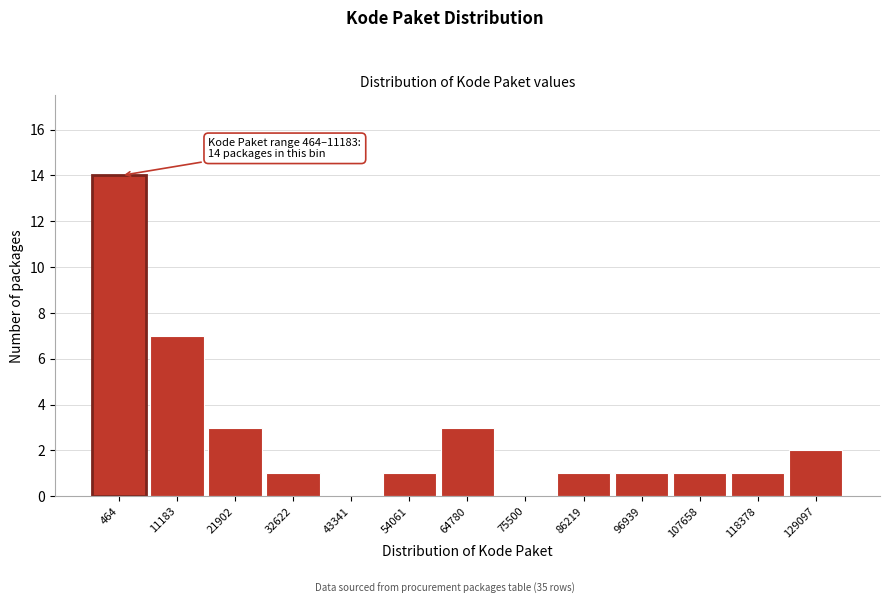

Reading left to right, what are all the values shown in this chart?

464=14	11183=7	21902=3	32622=1	43341=0	54061=1	64780=3	75500=0	86219=1	96939=1	107658=1	118378=1	129097=2